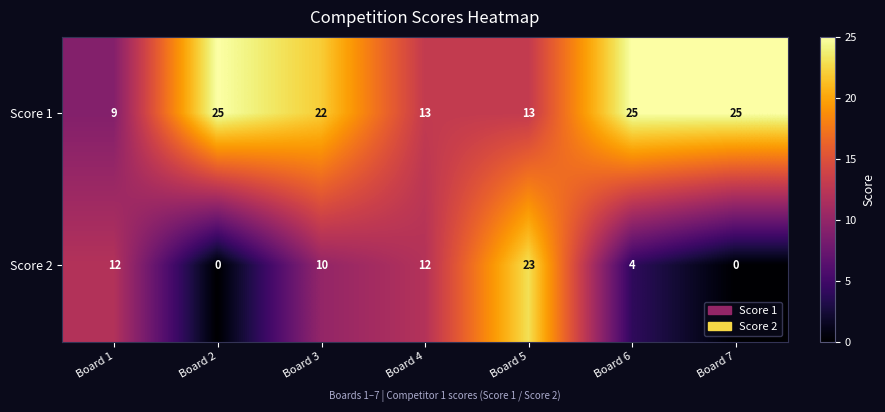

What is the average value of the Score 2 series?

9